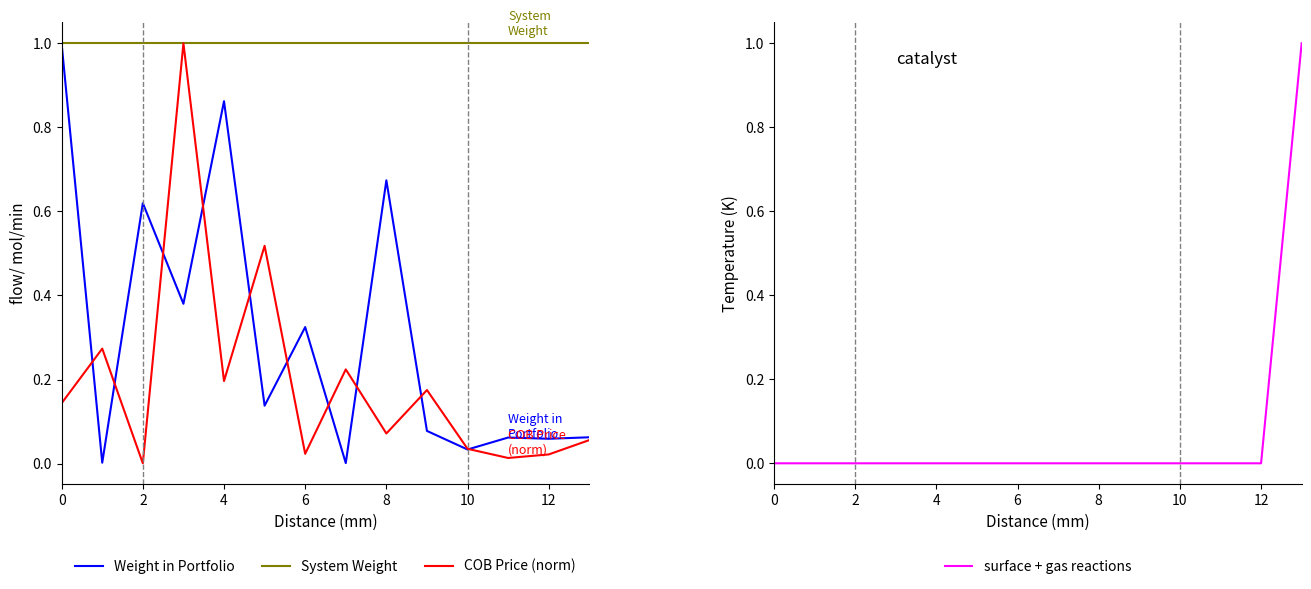

Reading right to left, transcribe all the data shown in this chart.

Weight in Portfolio: 0.1	0.1	0.1	0.0	0.1	0.7	0.0	0.3	0.1	0.9	0.4	0.6	0.0	1.0
System Weight: 1.0	1.0	1.0	1.0	1.0	1.0	1.0	1.0	1.0	1.0	1.0	1.0	1.0	1.0
COB Price (norm): 0.1	0.0	0.0	0.0	0.2	0.1	0.2	0.0	0.5	0.2	1.0	0.0	0.3	0.1
surface + gas reactions: 1.0	0.0	0.0	0.0	0.0	0.0	0.0	0.0	0.0	0.0	0.0	0.0	0.0	0.0